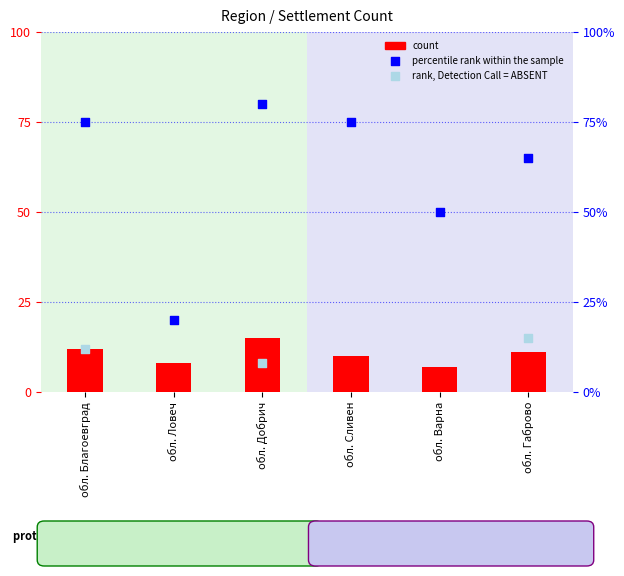

What is the change in value from обл. Благоевград to обл. Варна?

-5